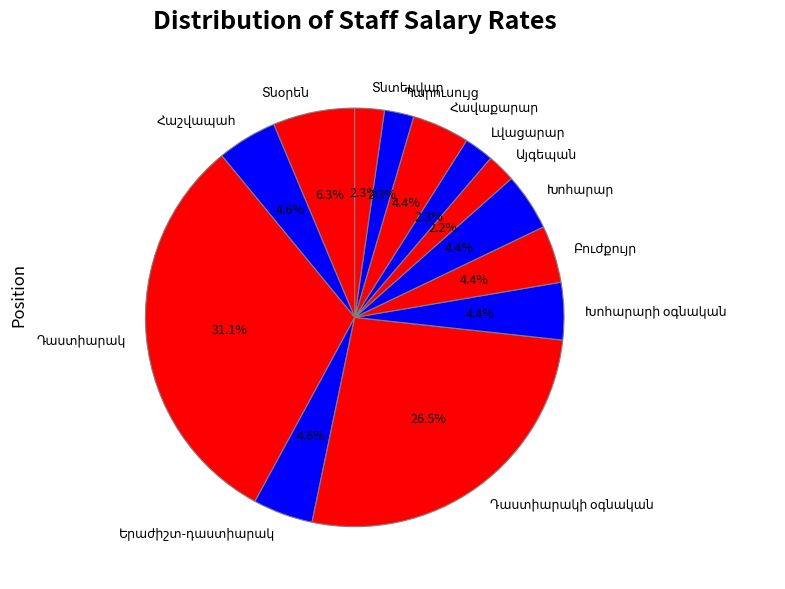

Does any single category account for the majority?

No